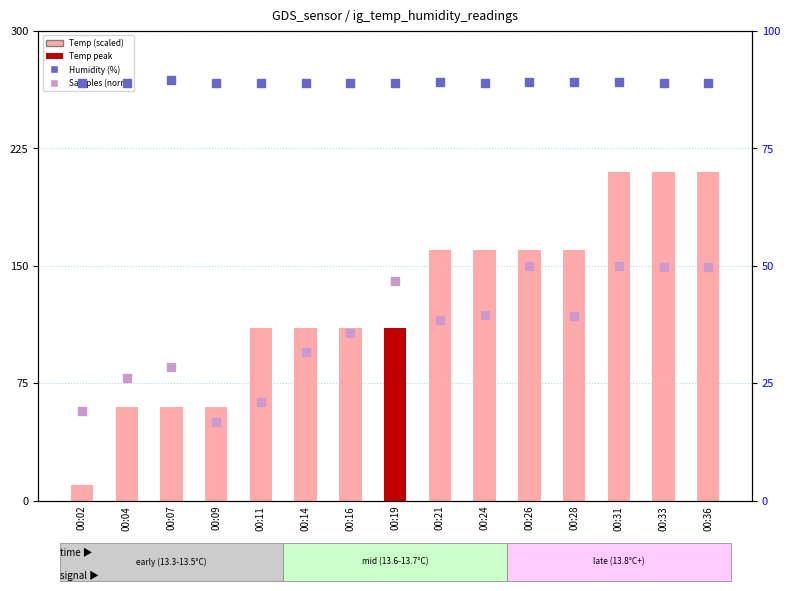

At which category is the sum across all series the highest?

00:31